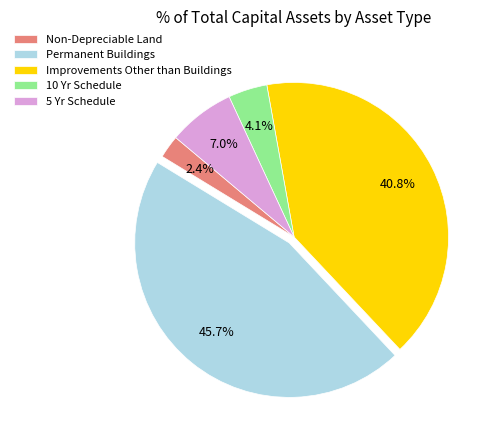

How many segments does this pie chart have?

5